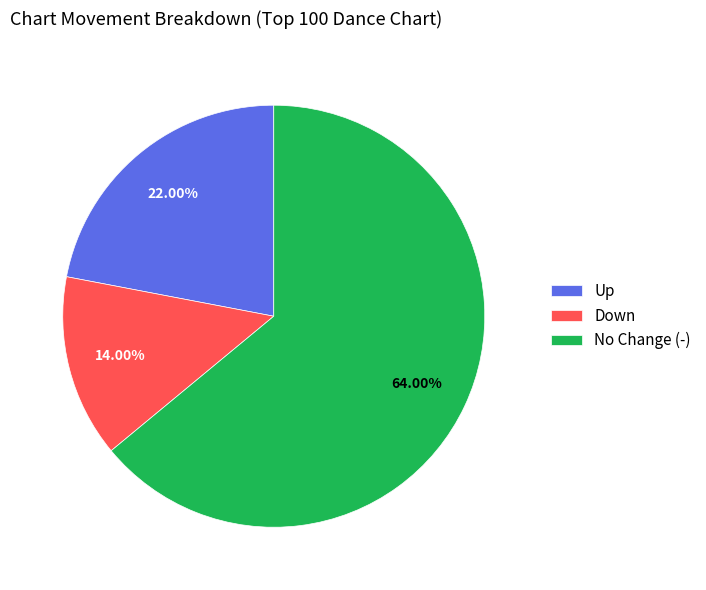

Rank the categories by value from highest to lowest.

No Change (-), Up, Down